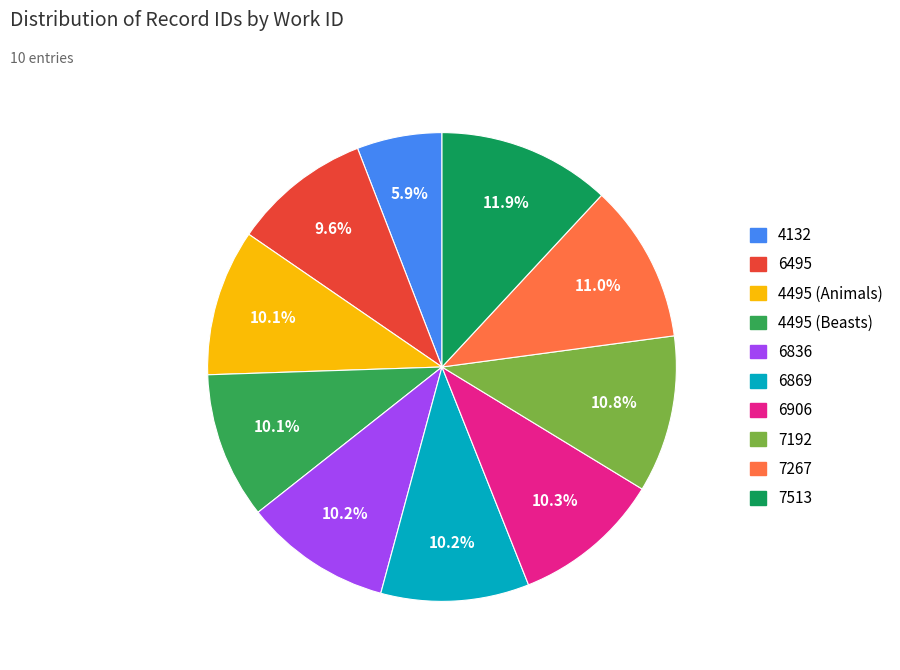

Approximately how many times larger is the value at 6495 compared to 6906?

0.9